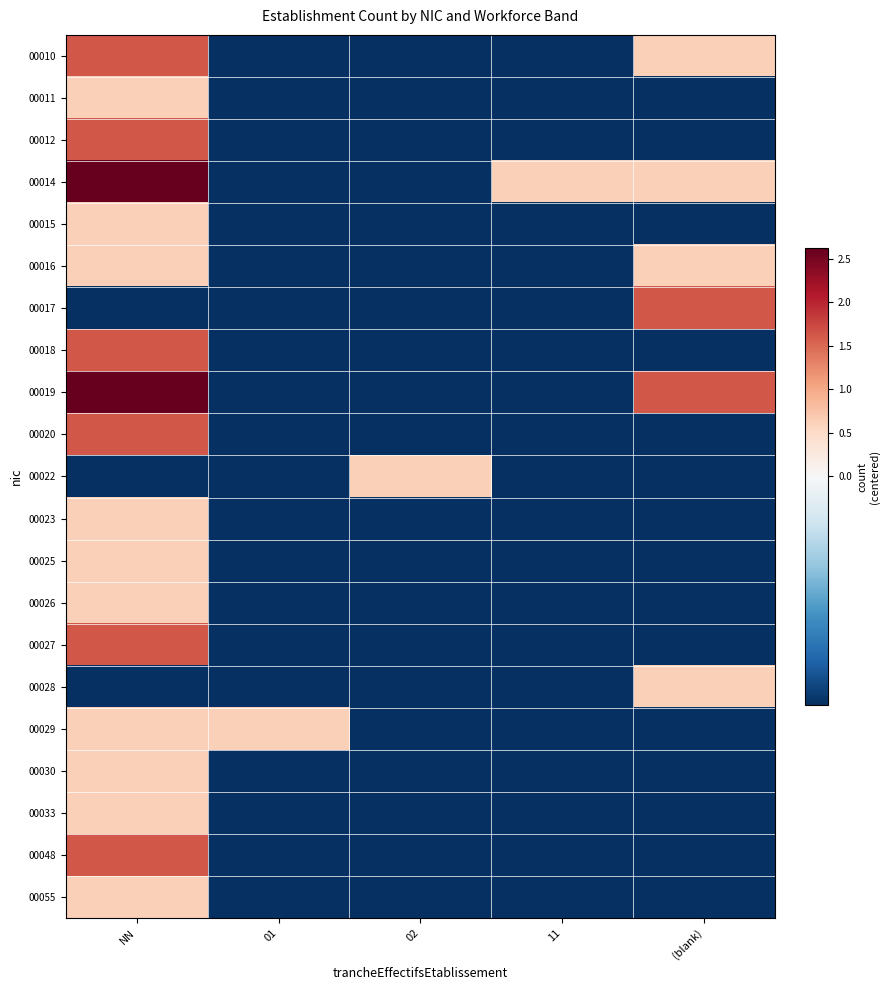

Reading left to right, what are all the values shown in this chart?

00010: NN=1.6	01=-0.4	02=-0.4	11=-0.4	(blank)=0.6
00011: NN=0.6	01=-0.4	02=-0.4	11=-0.4	(blank)=-0.4
00012: NN=1.6	01=-0.4	02=-0.4	11=-0.4	(blank)=-0.4
00014: NN=2.6	01=-0.4	02=-0.4	11=0.6	(blank)=0.6
00015: NN=0.6	01=-0.4	02=-0.4	11=-0.4	(blank)=-0.4
00016: NN=0.6	01=-0.4	02=-0.4	11=-0.4	(blank)=0.6
00017: NN=-0.4	01=-0.4	02=-0.4	11=-0.4	(blank)=1.6
00018: NN=1.6	01=-0.4	02=-0.4	11=-0.4	(blank)=-0.4
00019: NN=2.6	01=-0.4	02=-0.4	11=-0.4	(blank)=1.6
00020: NN=1.6	01=-0.4	02=-0.4	11=-0.4	(blank)=-0.4
00022: NN=-0.4	01=-0.4	02=0.6	11=-0.4	(blank)=-0.4
00023: NN=0.6	01=-0.4	02=-0.4	11=-0.4	(blank)=-0.4
00025: NN=0.6	01=-0.4	02=-0.4	11=-0.4	(blank)=-0.4
00026: NN=0.6	01=-0.4	02=-0.4	11=-0.4	(blank)=-0.4
00027: NN=1.6	01=-0.4	02=-0.4	11=-0.4	(blank)=-0.4
00028: NN=-0.4	01=-0.4	02=-0.4	11=-0.4	(blank)=0.6
00029: NN=0.6	01=0.6	02=-0.4	11=-0.4	(blank)=-0.4
00030: NN=0.6	01=-0.4	02=-0.4	11=-0.4	(blank)=-0.4
00033: NN=0.6	01=-0.4	02=-0.4	11=-0.4	(blank)=-0.4
00048: NN=1.6	01=-0.4	02=-0.4	11=-0.4	(blank)=-0.4
00055: NN=0.6	01=-0.4	02=-0.4	11=-0.4	(blank)=-0.4